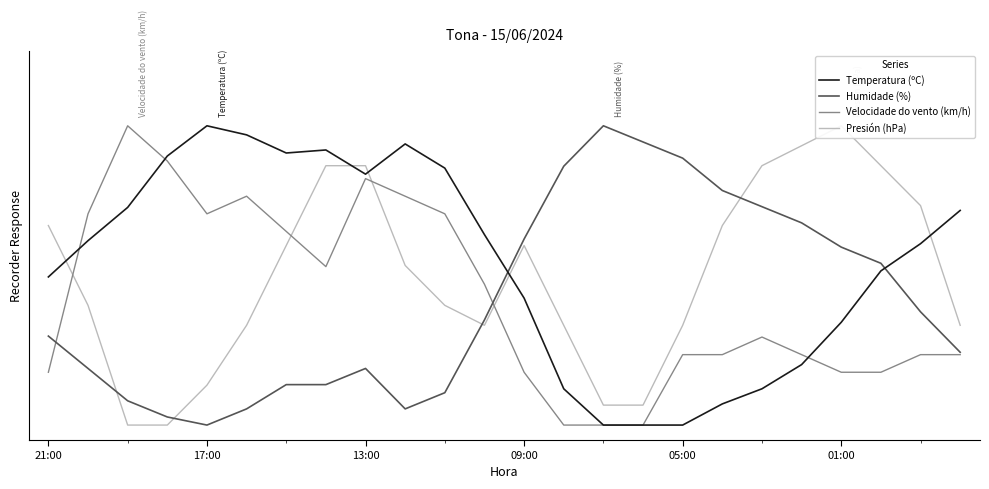

What is the difference between the Temperatura (ºC) values at 17 and 11?

0.6